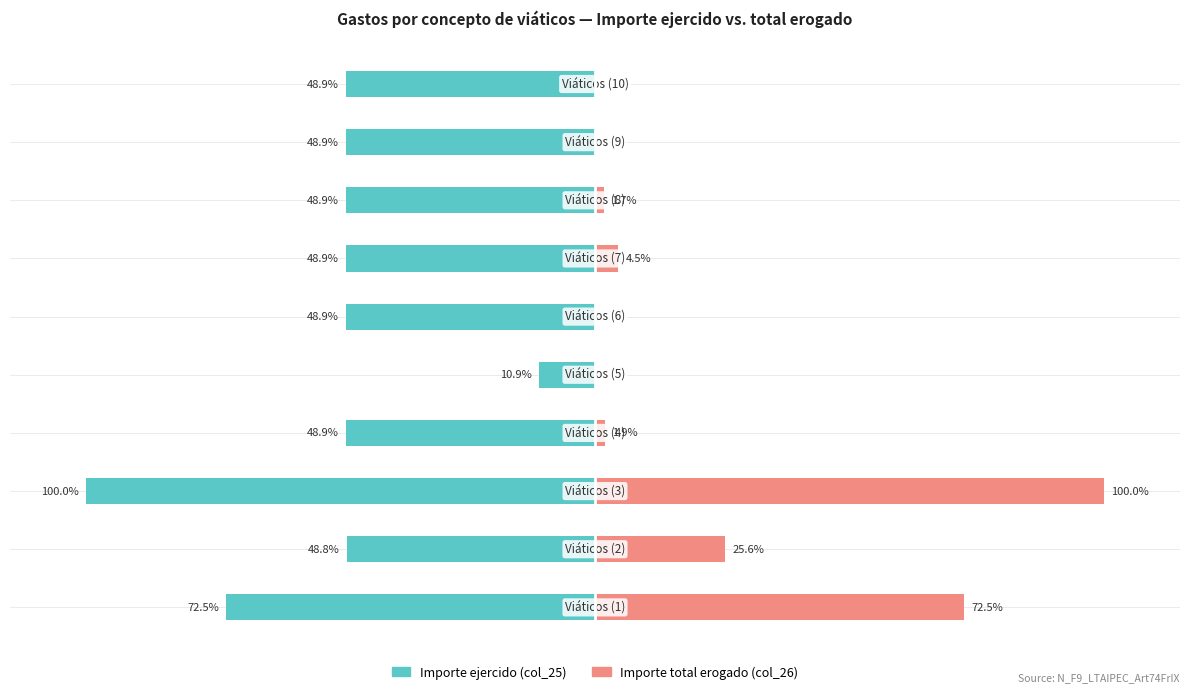

Reading left to right, extract all data points from this chart.

Importe ejercido (col_25): 0=-72.5	1=-48.8	2=-100.0	3=-48.9	4=-10.9	5=-48.9	6=-48.9	7=-48.9	8=-48.9	9=-48.9
Importe total erogado (col_26): 0=72.5	1=25.6	2=100.0	3=1.9	4=0.0	5=0.0	6=4.5	7=1.7	8=0.0	9=0.0